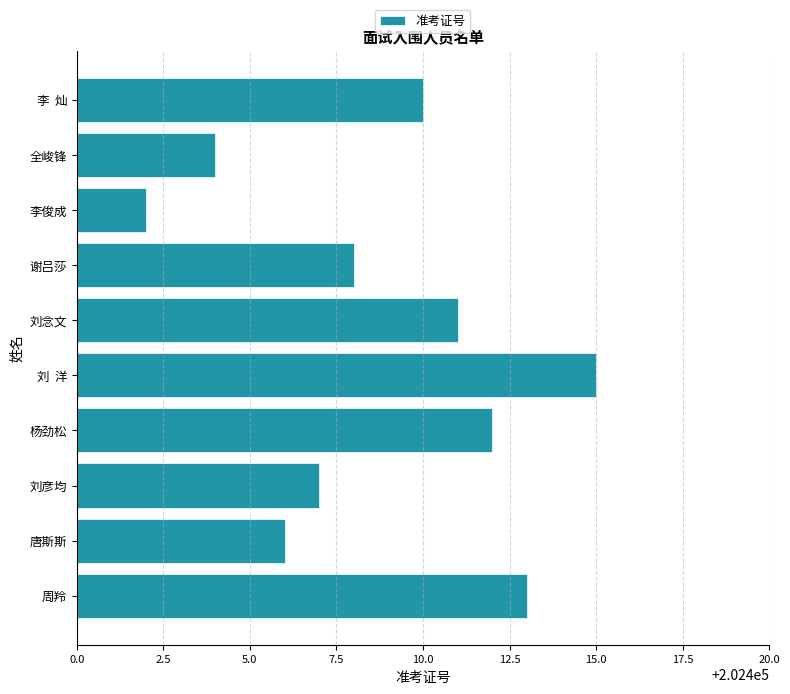

What is the maximum value shown in the chart?

202415